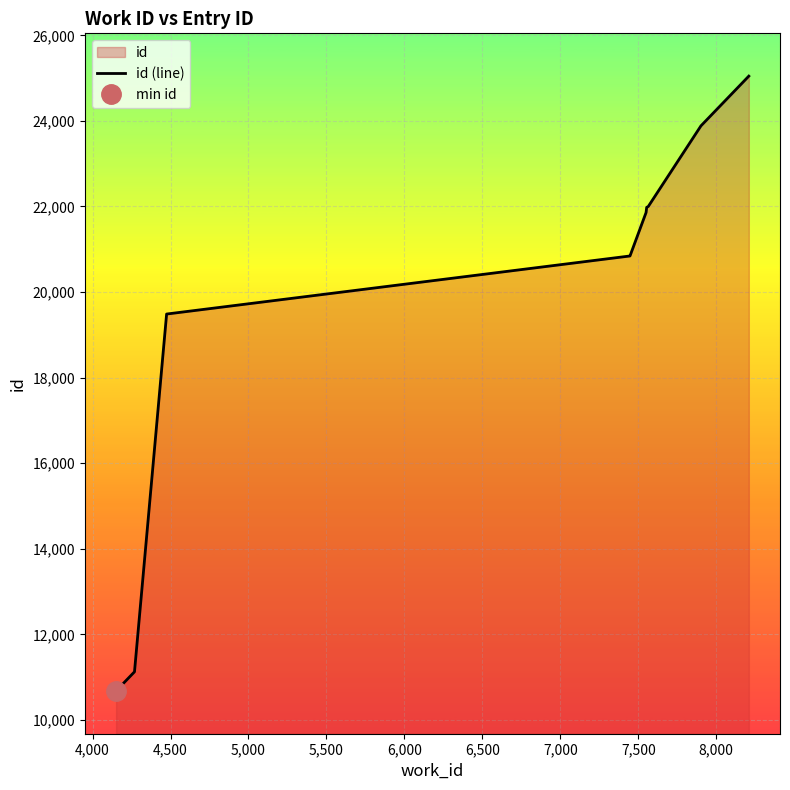

How many categories are shown in the chart?

10